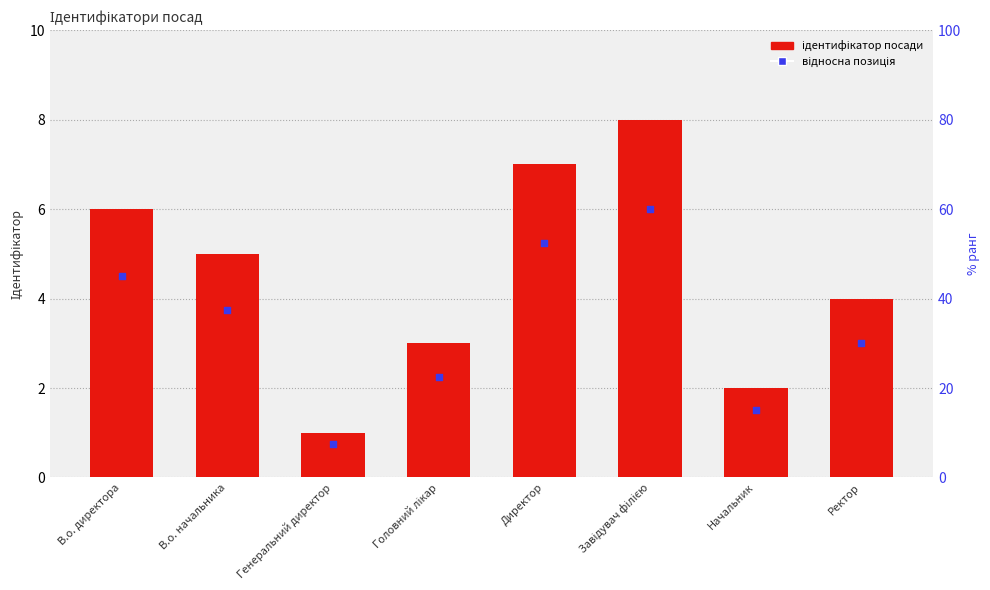

At which category is the sum across all series the highest?

Завідувач філією